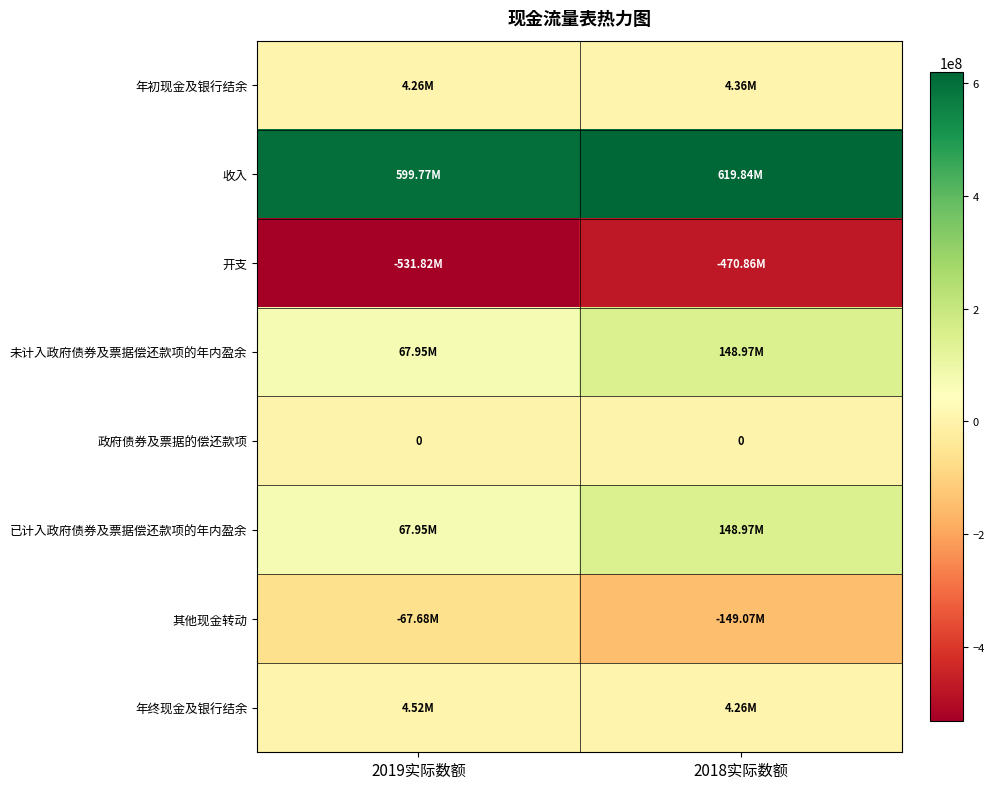

What is the lowest value of the 开支 series?

-531824862